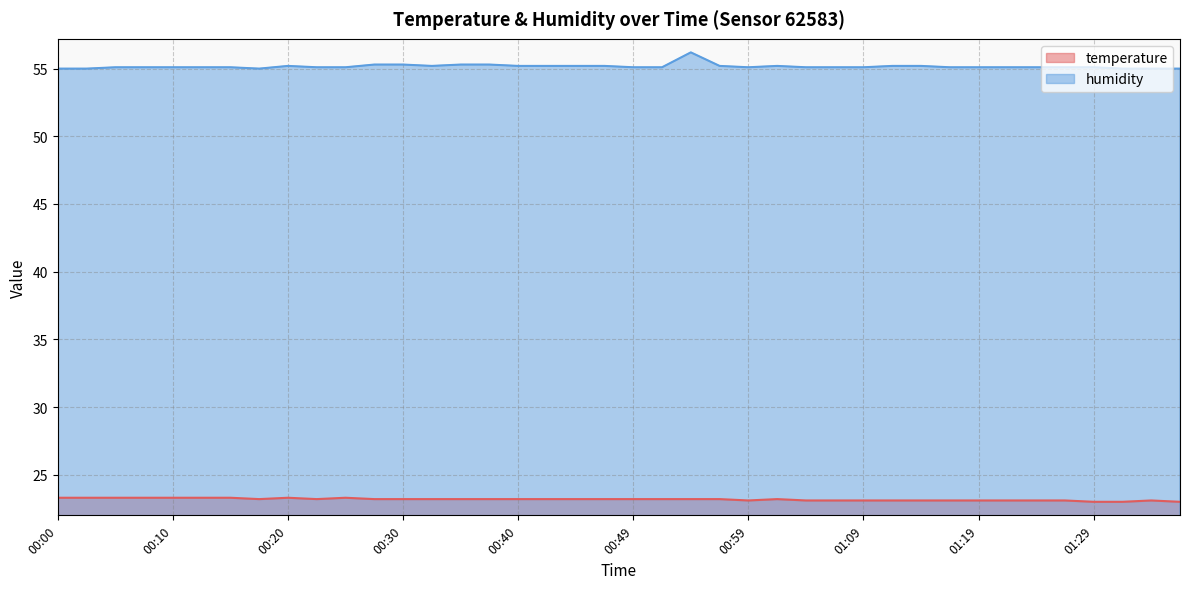

How many values in the temperature series exceed 23?

37